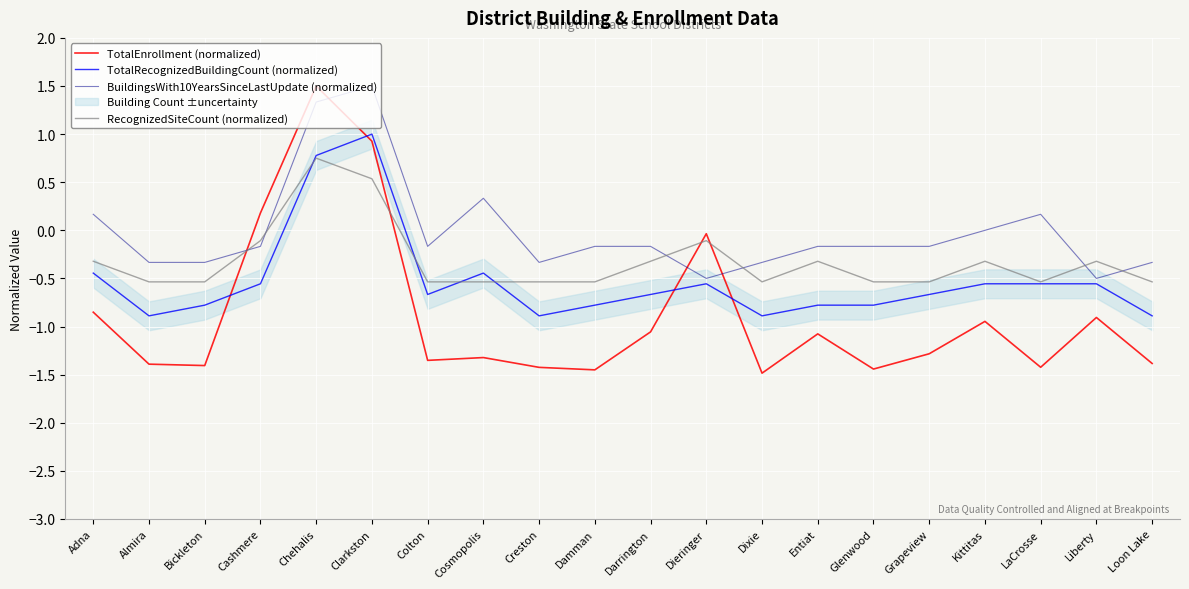

Which series has the largest total across all categories?

BuildingsWith10YearsSinceLastUpdate (normalized)